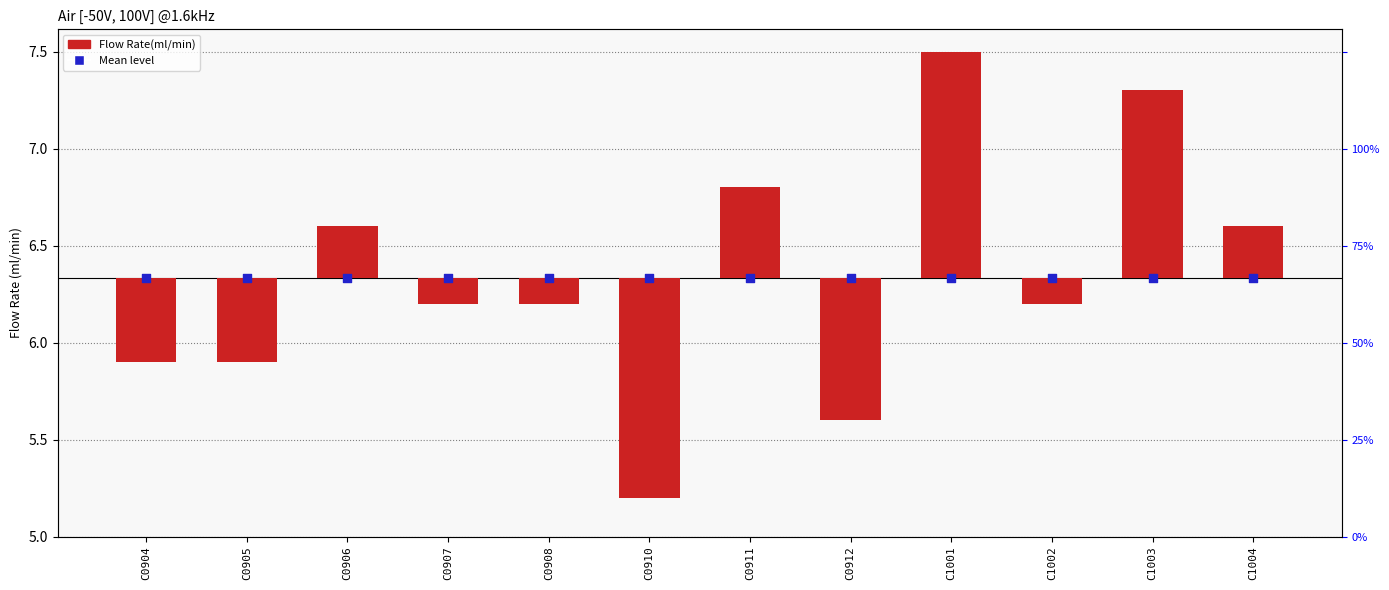

What are all the series names shown in the legend?

Flow Rate(ml/min), Mean level